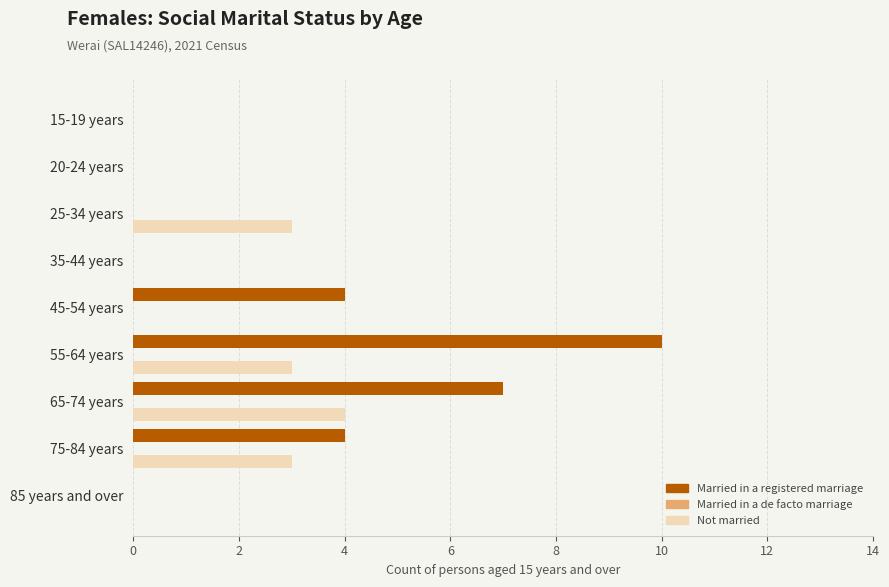

Which category has the highest value across all series?

55-64 years